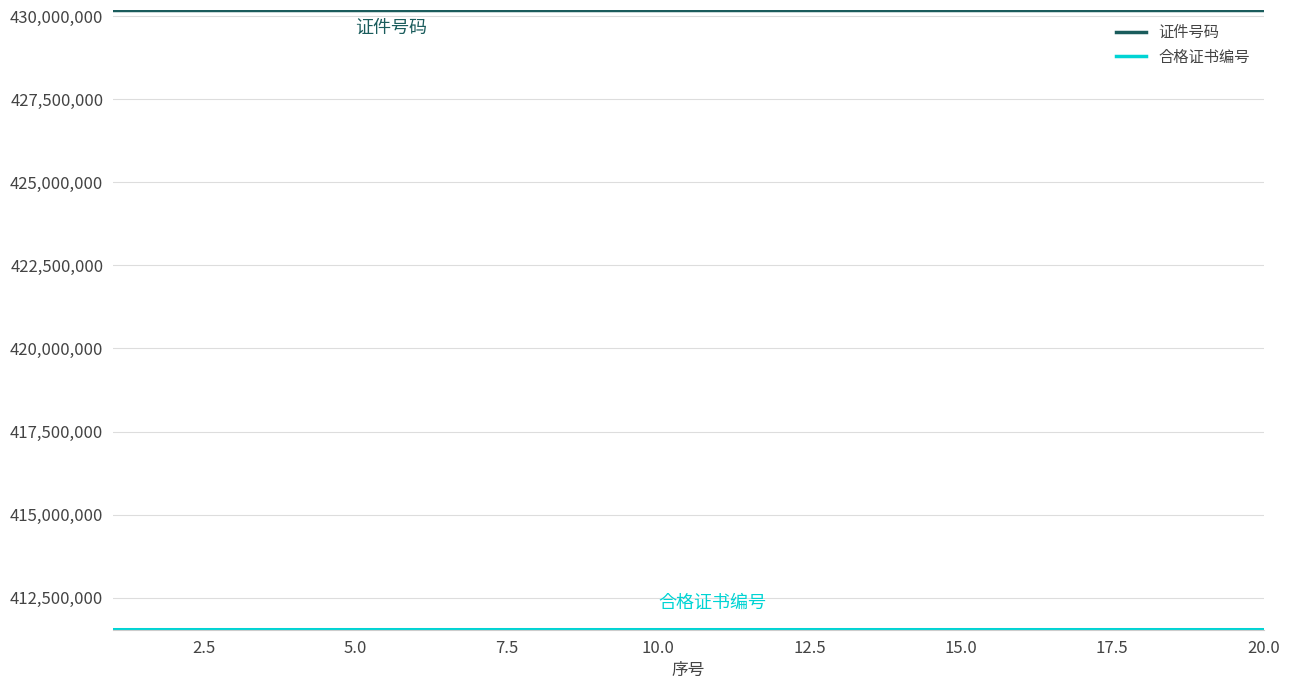

What is the maximum value shown in the chart?

430180222